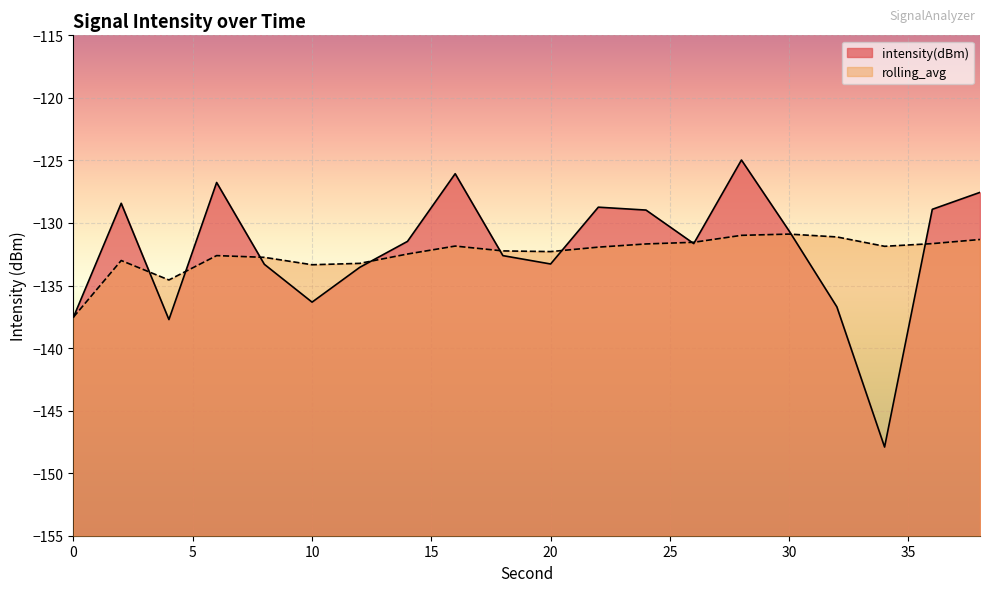

How many series are shown in this chart?

2